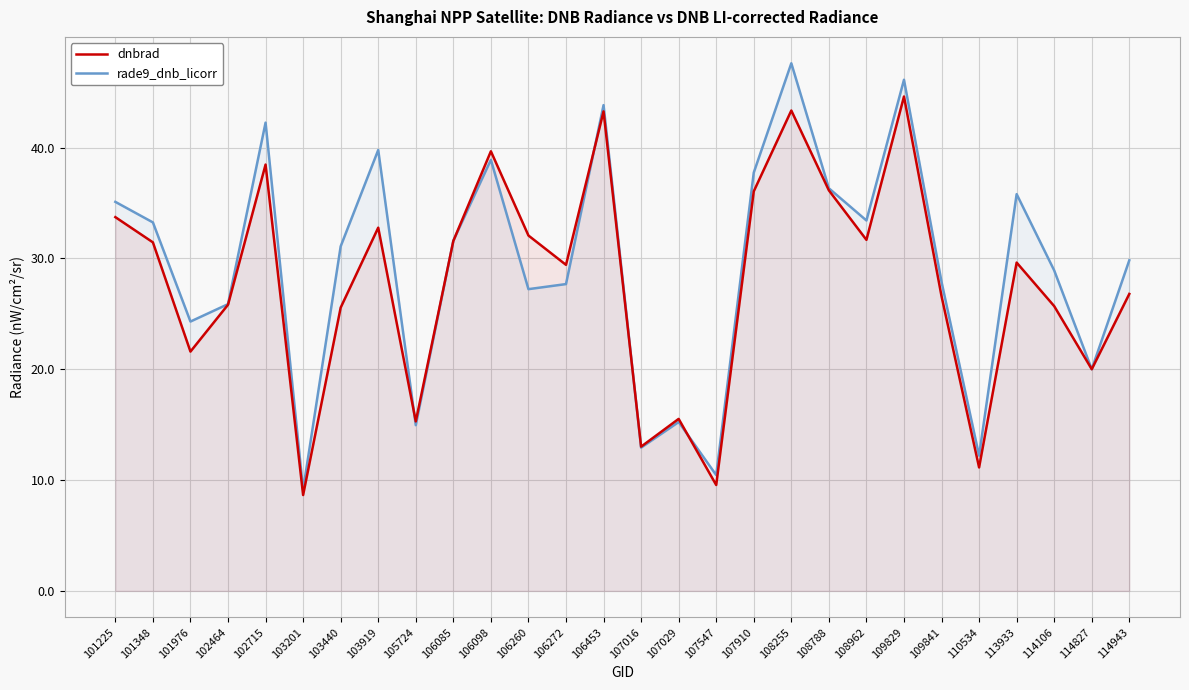

Is the value of rade9_dnb_licorr at 108255 greater than the value of dnbrad at 103440?

Yes